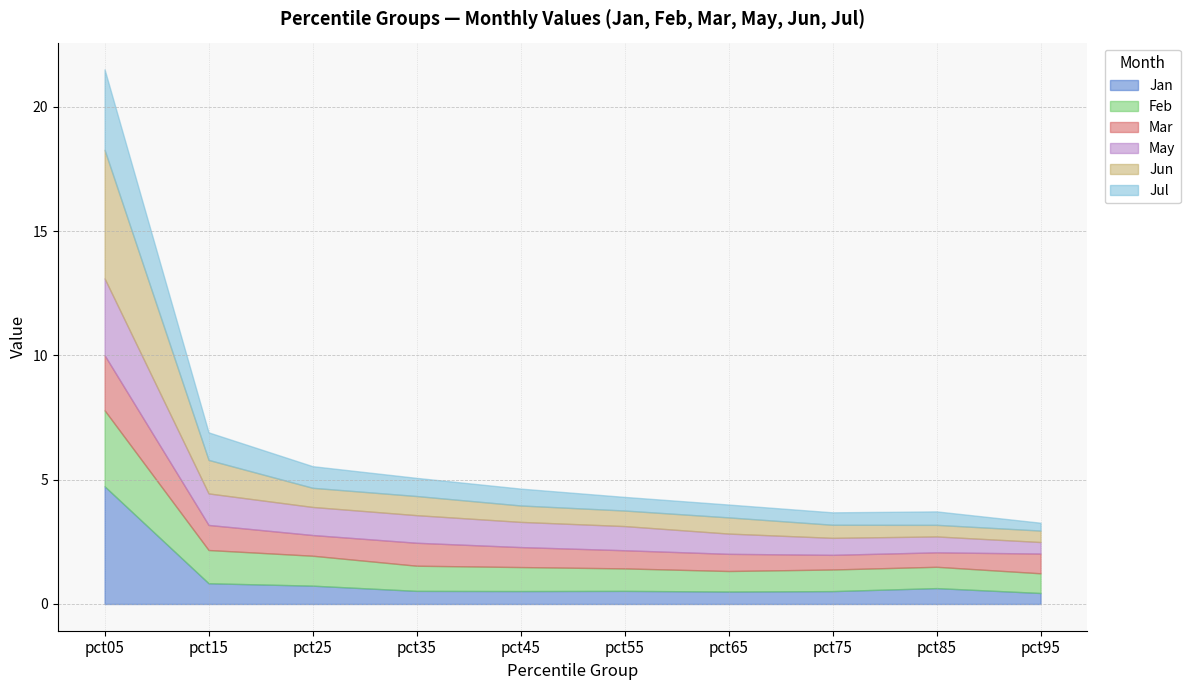

At pct55, list the series in order from smallest to largest.

Jan, Jul, Jun, Mar, Feb, May